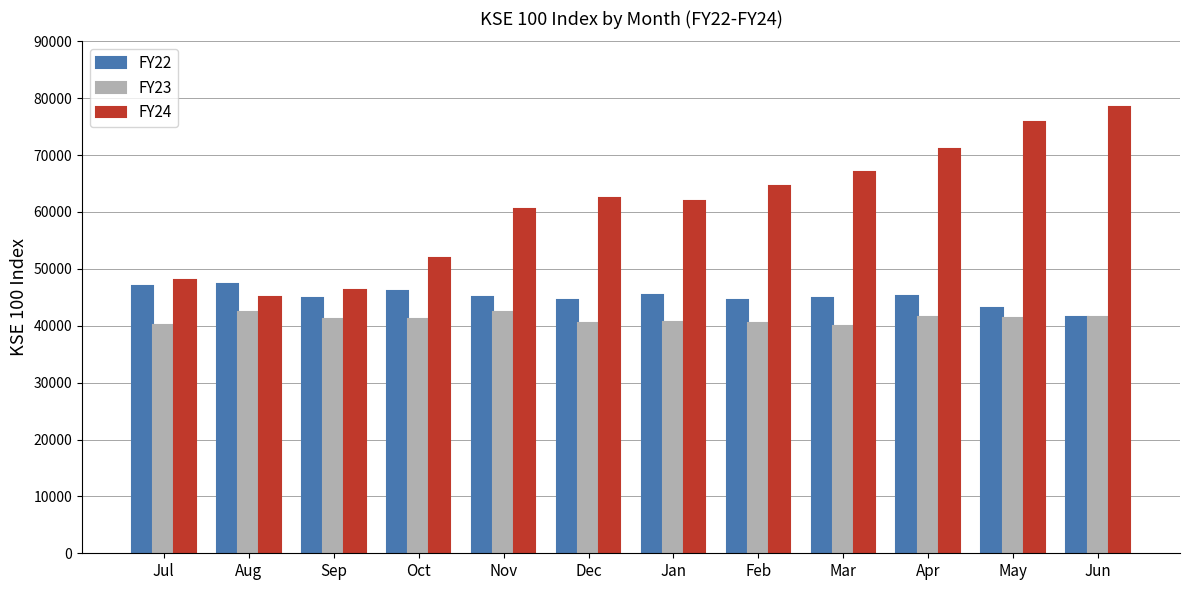

What is the maximum value shown in the chart?

78445.0